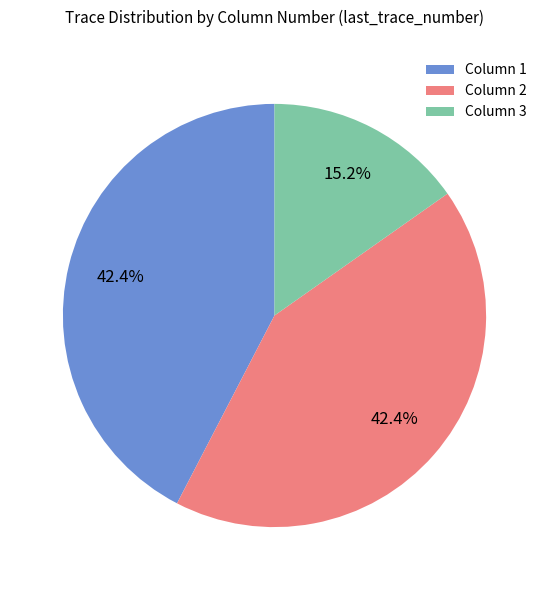

To the nearest percent, what is the combined percentage of Column 3 and Column 2?

58%